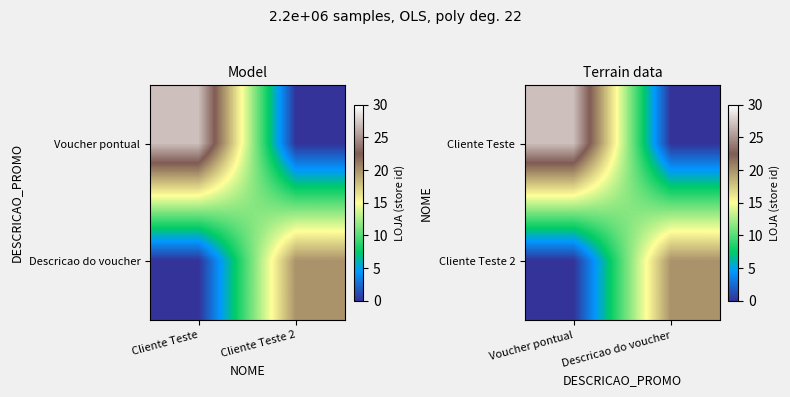

How many data points in Cliente Teste are less than 27?

1